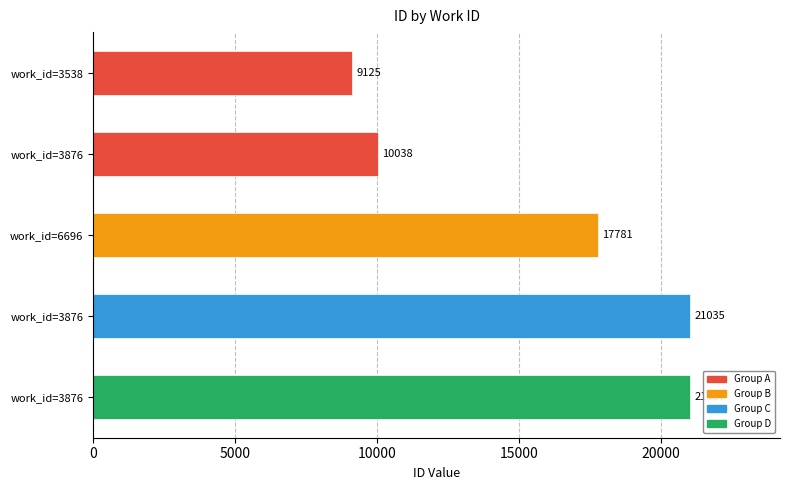

Does the chart contain any negative values?

No